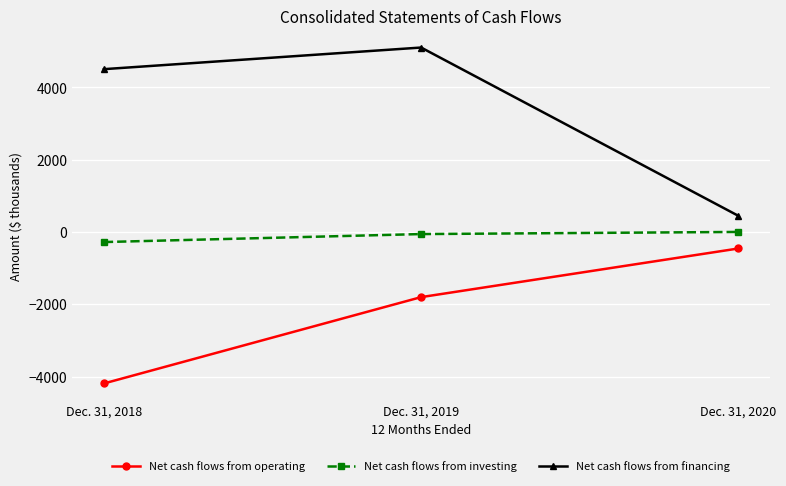

Reading right to left, what are all the values shown in this chart?

Net cash flows from operating: Dec. 31, 2020=-454	Dec. 31, 2019=-1799	Dec. 31, 2018=-4187
Net cash flows from investing: Dec. 31, 2020=4	Dec. 31, 2019=-55	Dec. 31, 2018=-276
Net cash flows from financing: Dec. 31, 2020=450	Dec. 31, 2019=5104	Dec. 31, 2018=4506